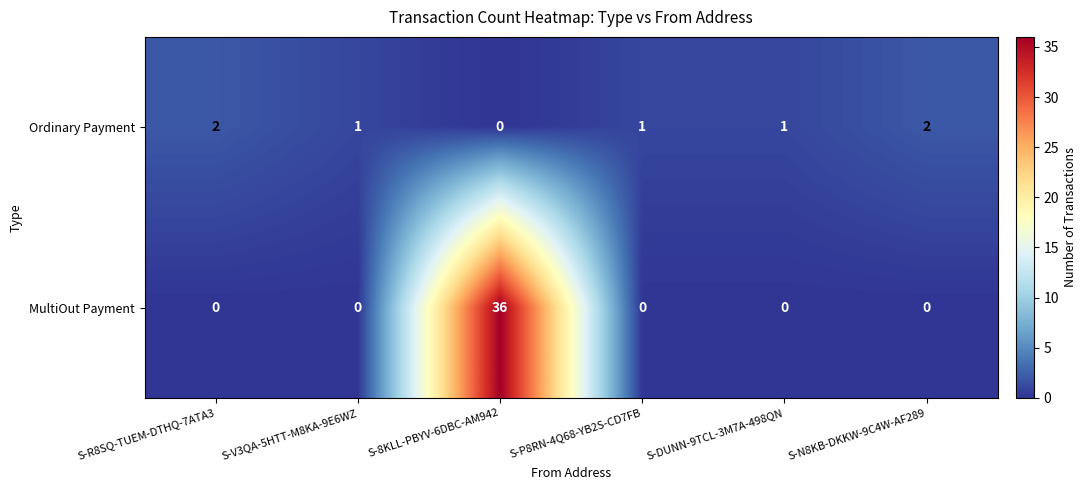

At S-R8SQ-TUEM-DTHQ-7ATA3, list the series in order from smallest to largest.

MultiOut Payment, Ordinary Payment